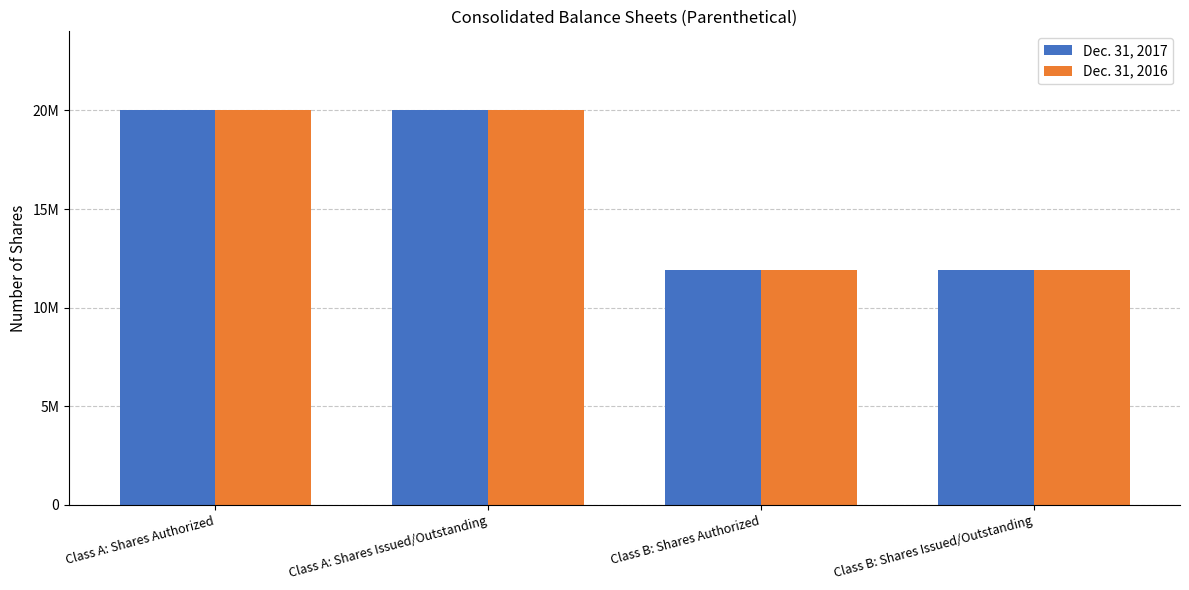

Reading right to left, transcribe all the data shown in this chart.

Dec. 31, 2017: Class B: Shares Issued/Outstanding=11900000	Class B: Shares Authorized=11900000	Class A: Shares Issued/Outstanding=20010000	Class A: Shares Authorized=20010000
Dec. 31, 2016: Class B: Shares Issued/Outstanding=11900000	Class B: Shares Authorized=11900000	Class A: Shares Issued/Outstanding=20010000	Class A: Shares Authorized=20010000